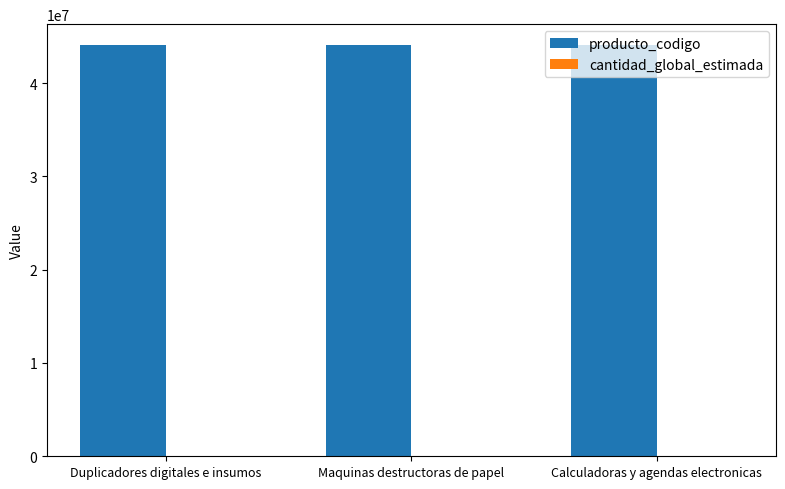

Which series has the largest total across all categories?

producto_codigo